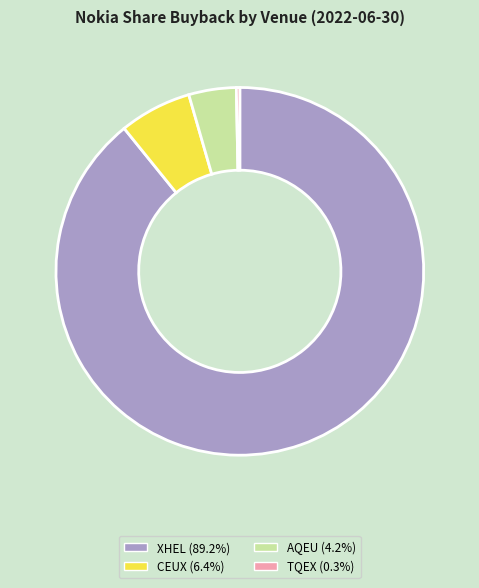

How many slices are in this pie chart?

4